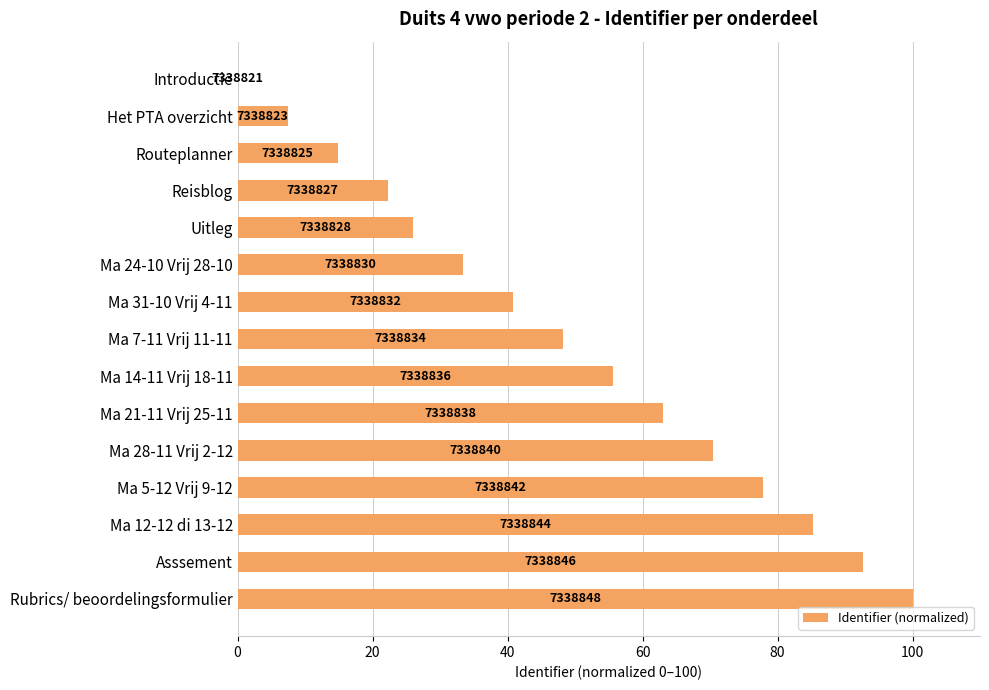

What is the sum of all values?

737.0